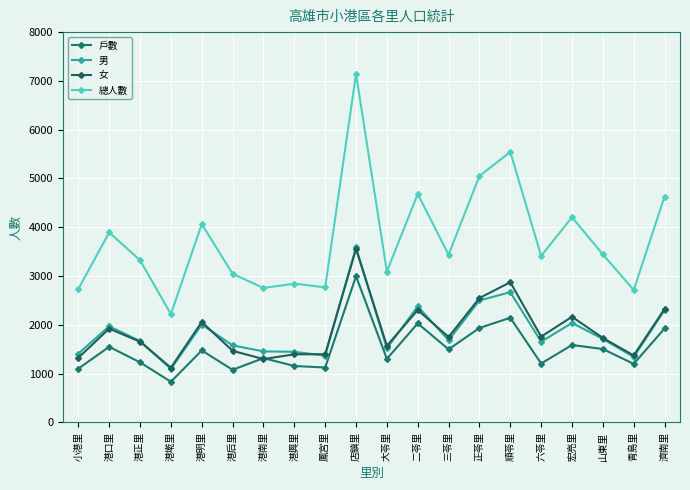

What is the label of the 18th point from the left?

山東里